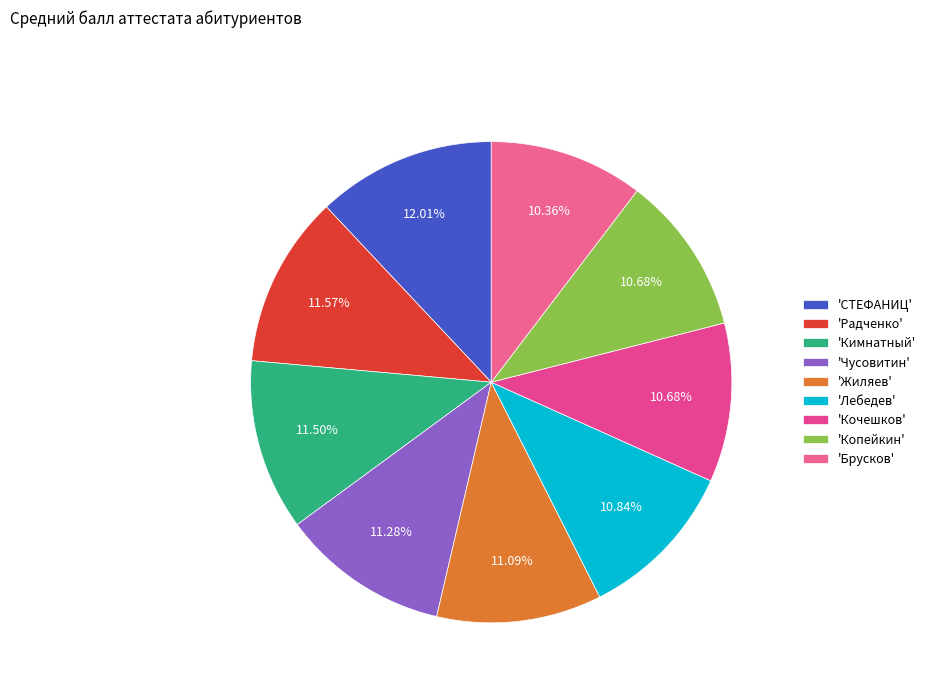

Count the number of slices in the pie.

9